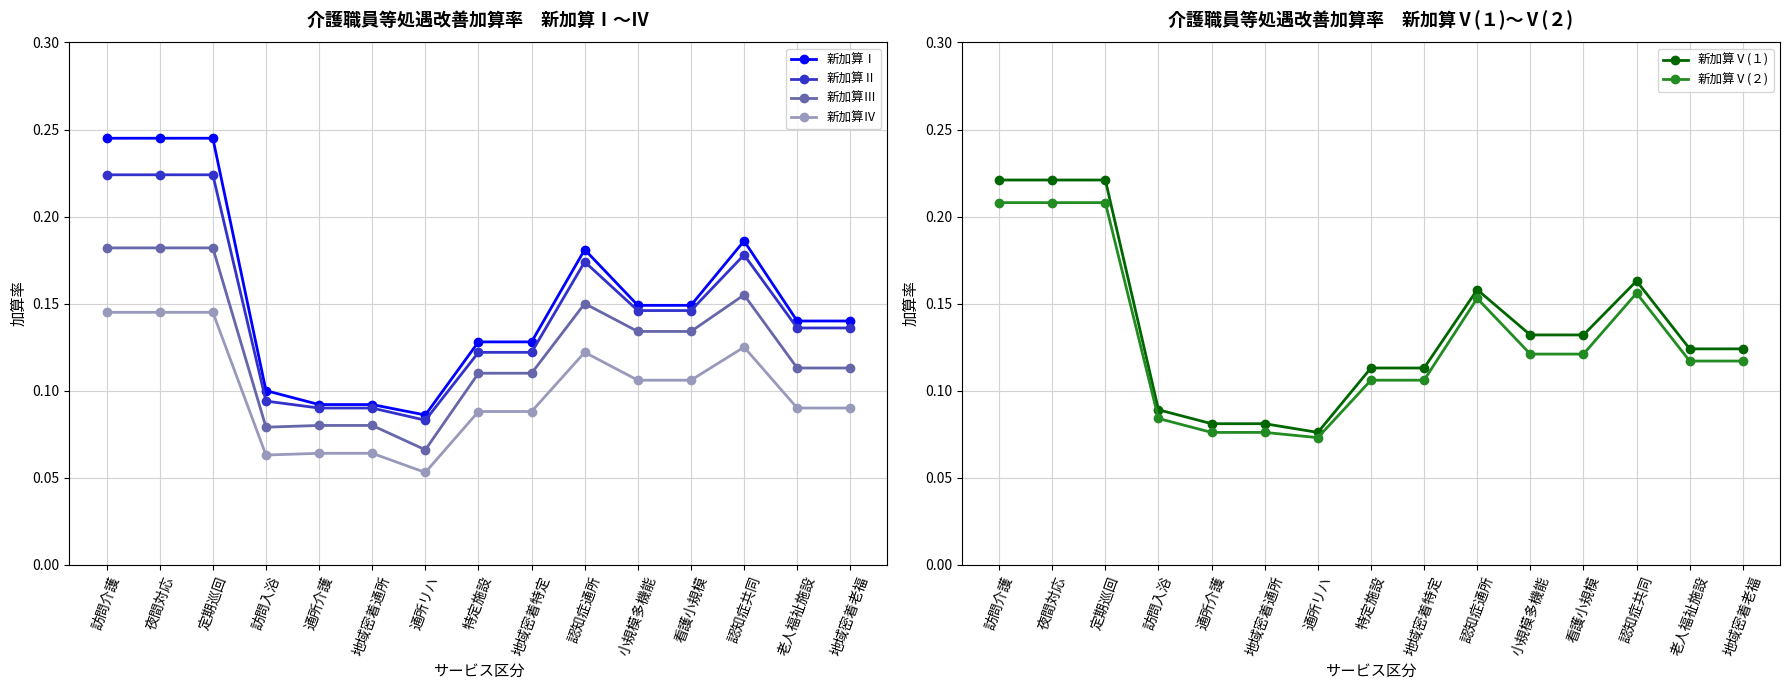

Which category has the lowest value across all series?

通所リハ